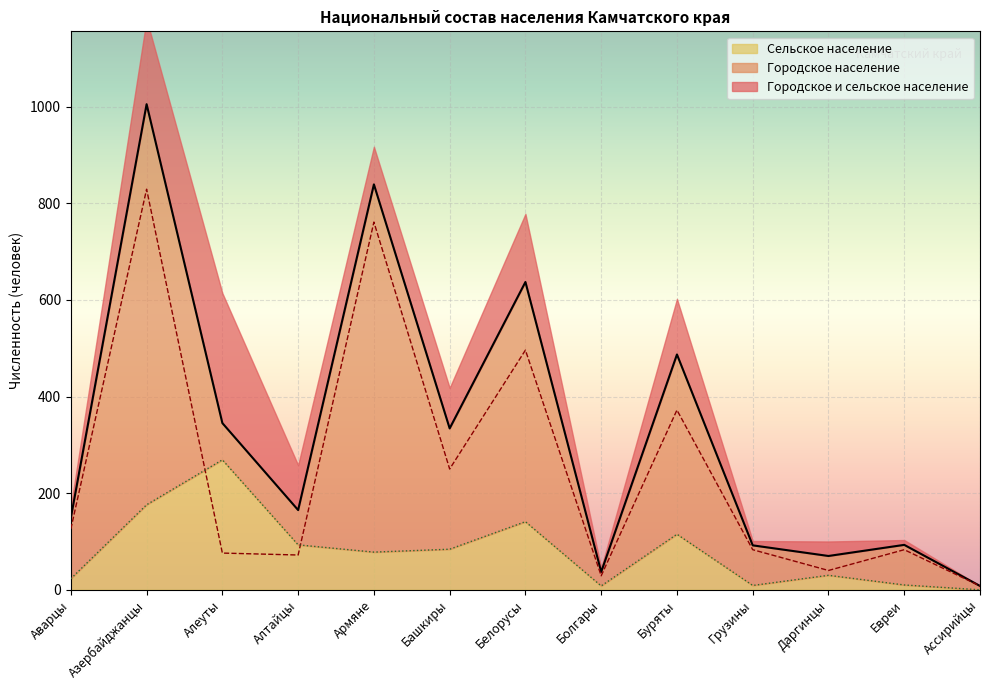

In Сельское население, how many points are lower than both neighbors (excluding endpoints)?

3